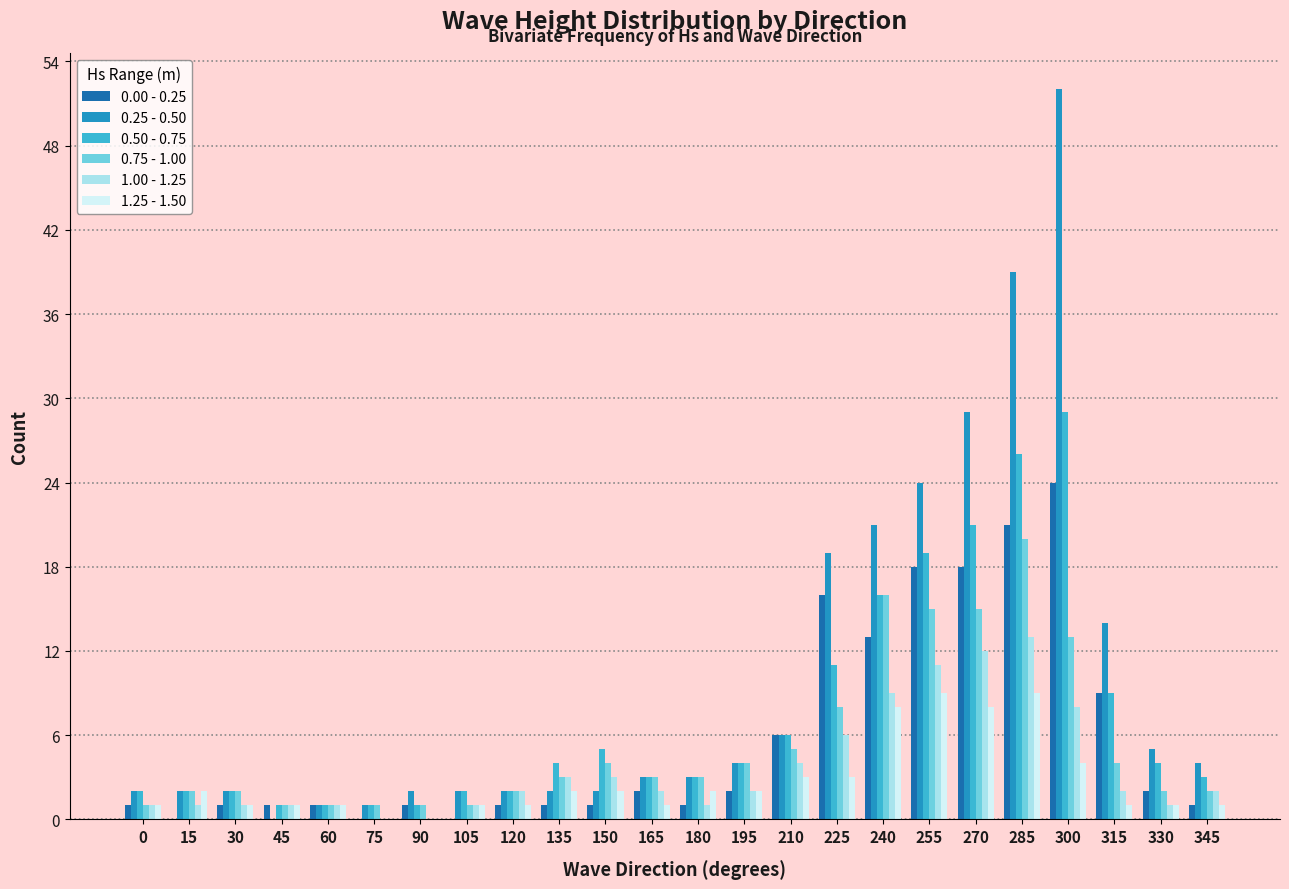

Does the chart contain stacked bars?

No